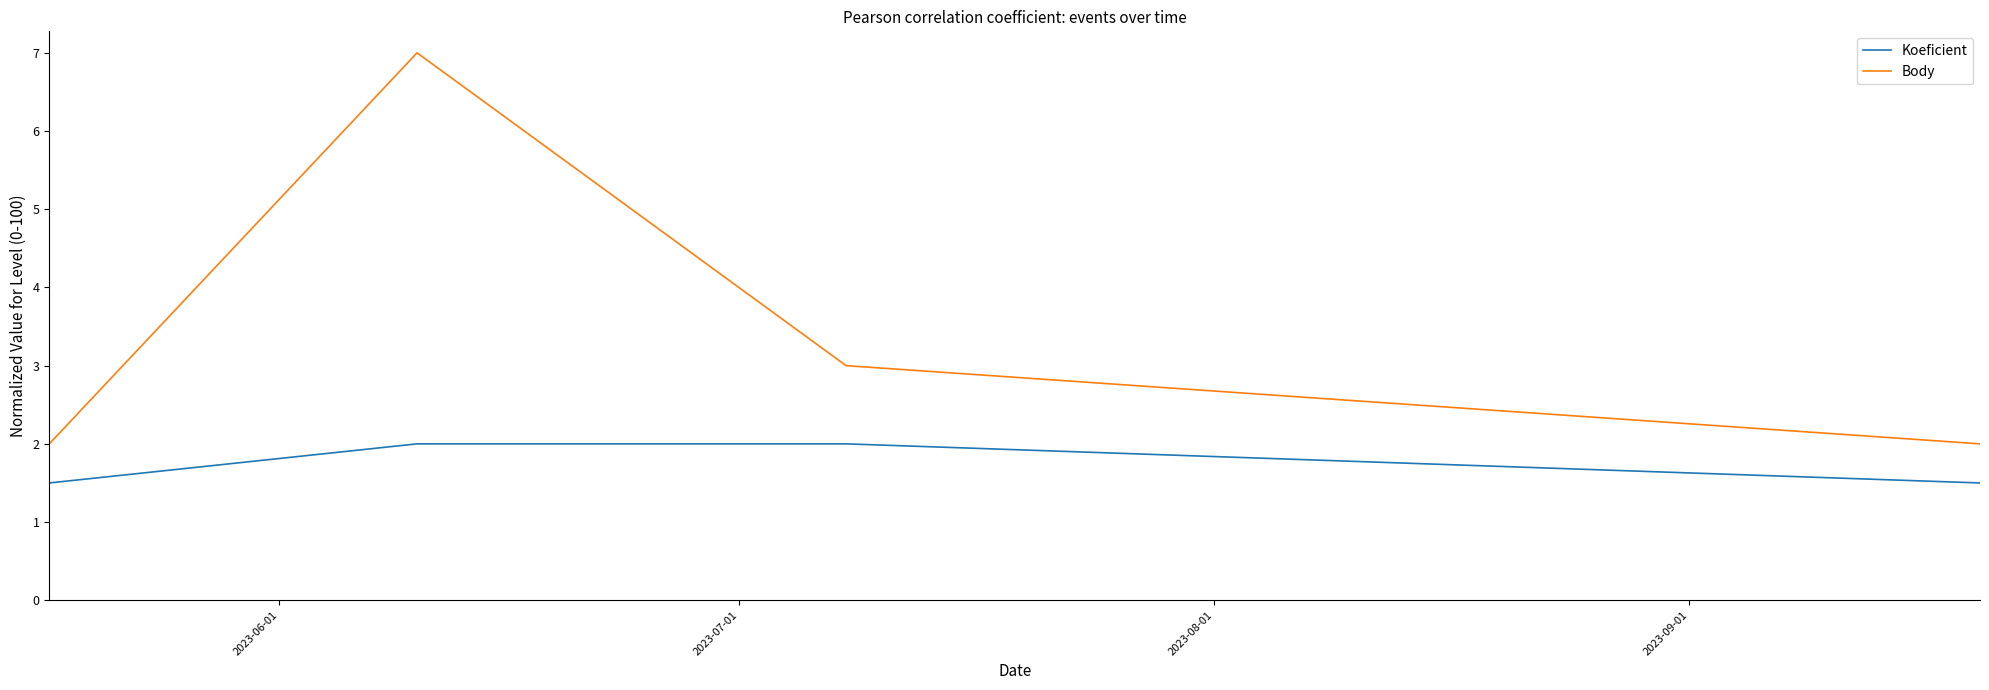

True or false: Koeficient and Body cross at least once.

False